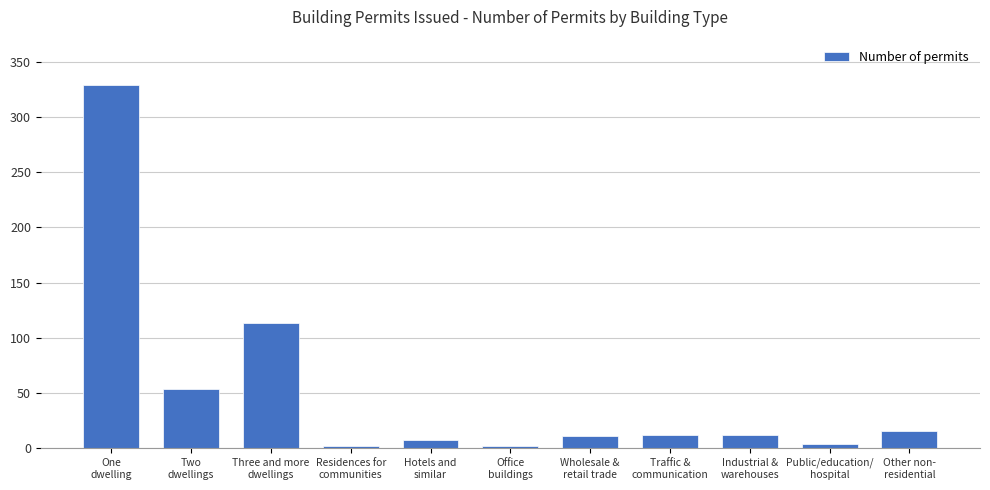

What is the maximum value shown in the chart?

329